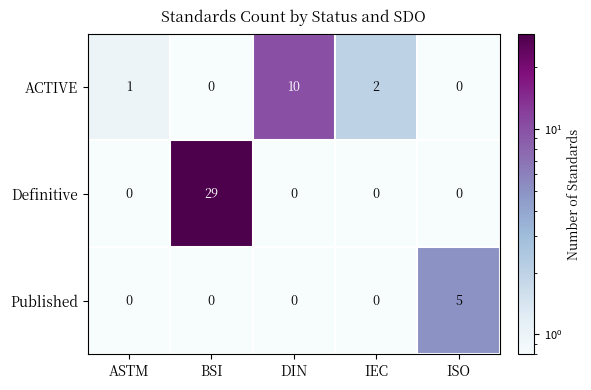

What is the total value across all series at DIN?

10